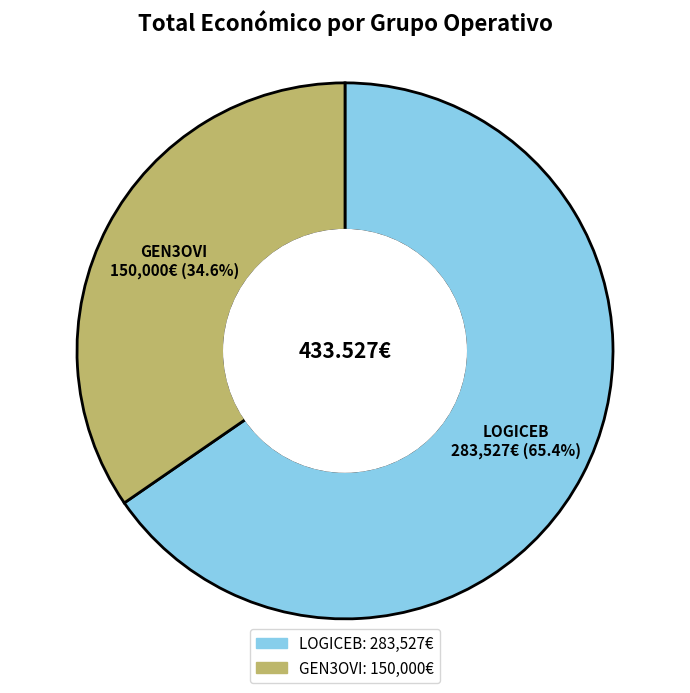

To the nearest percent, what is the difference between the GEN3OVI and LOGICEB slice percentages?

31%